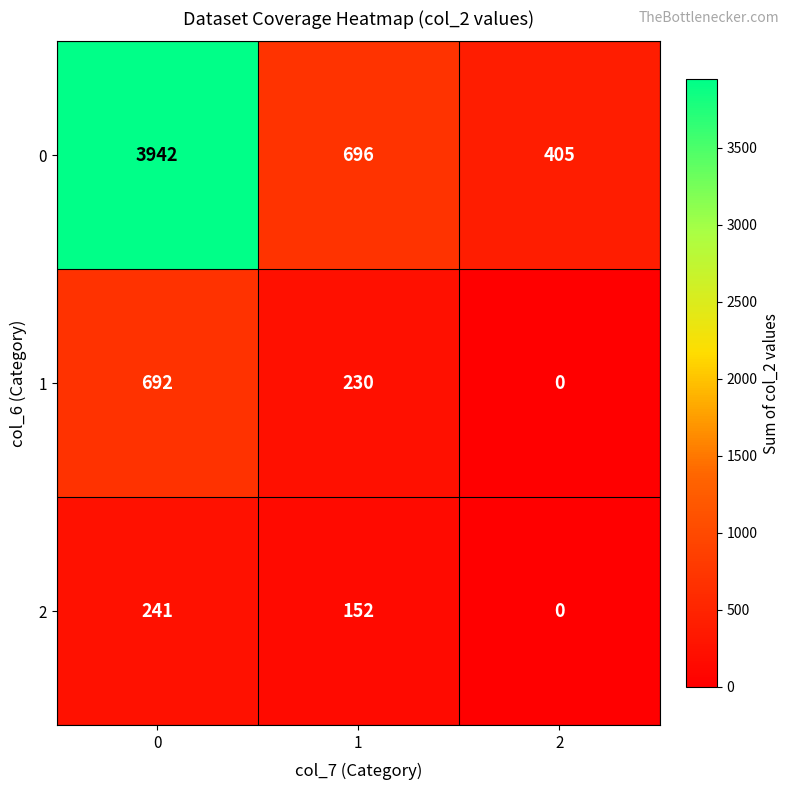

What is the difference between the highest and lowest values at 0?

3701